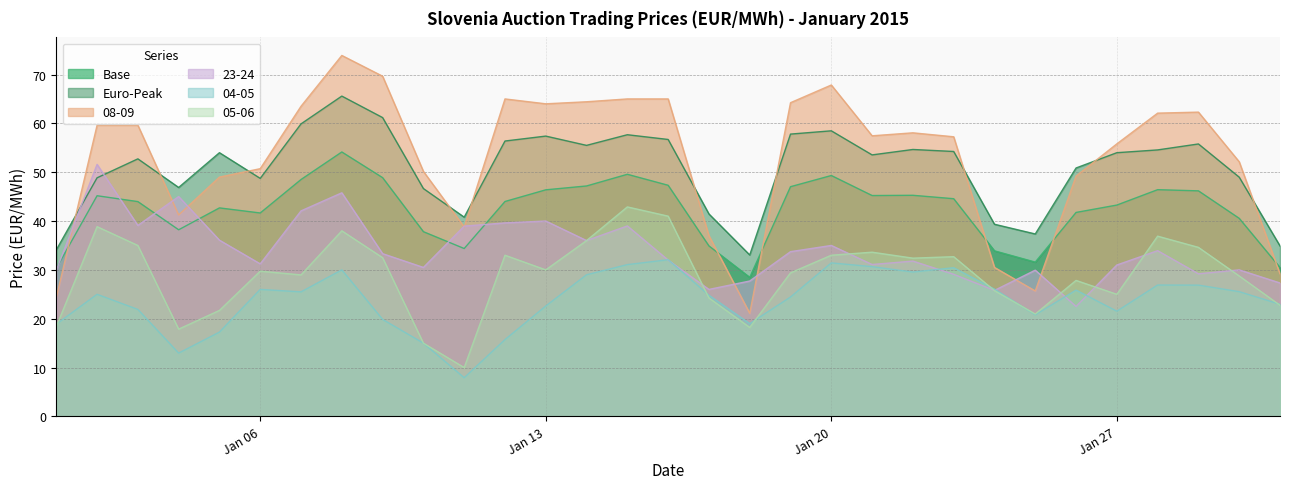

Which category has the highest value in the 23-24 series?

2015-01-02